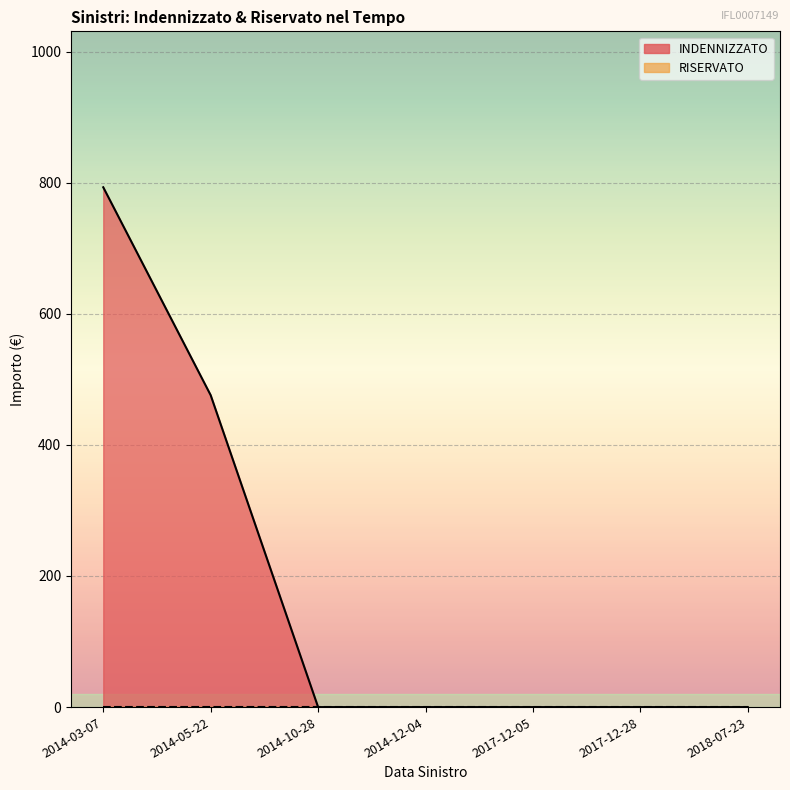

What is the average value?

181.3